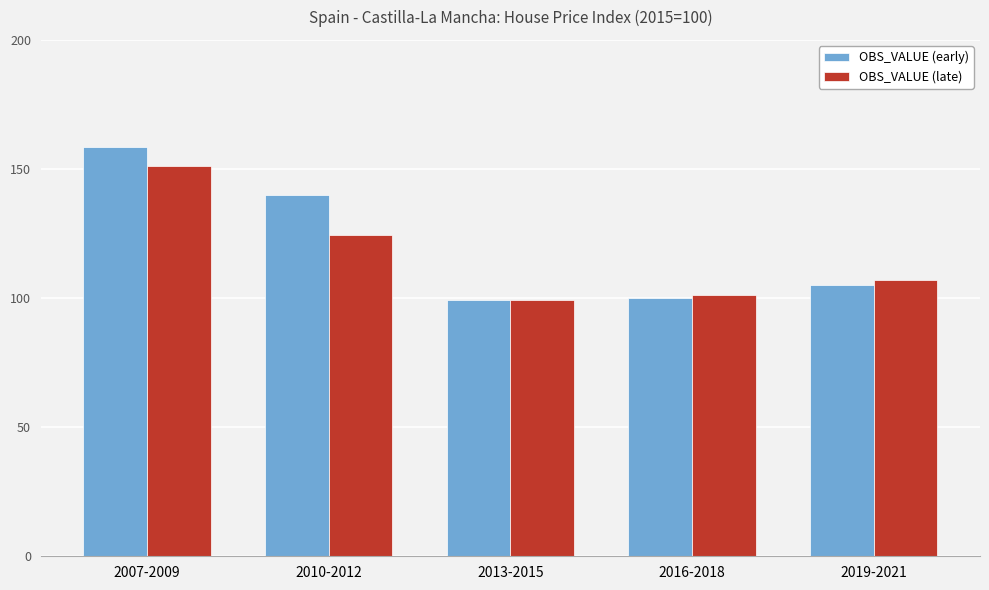

Reading left to right, list all the values displayed in this chart.

OBS_VALUE (early): 158.6	140.1	99.2	100.1	104.9
OBS_VALUE (late): 151.1	124.4	99.2	101.2	106.9